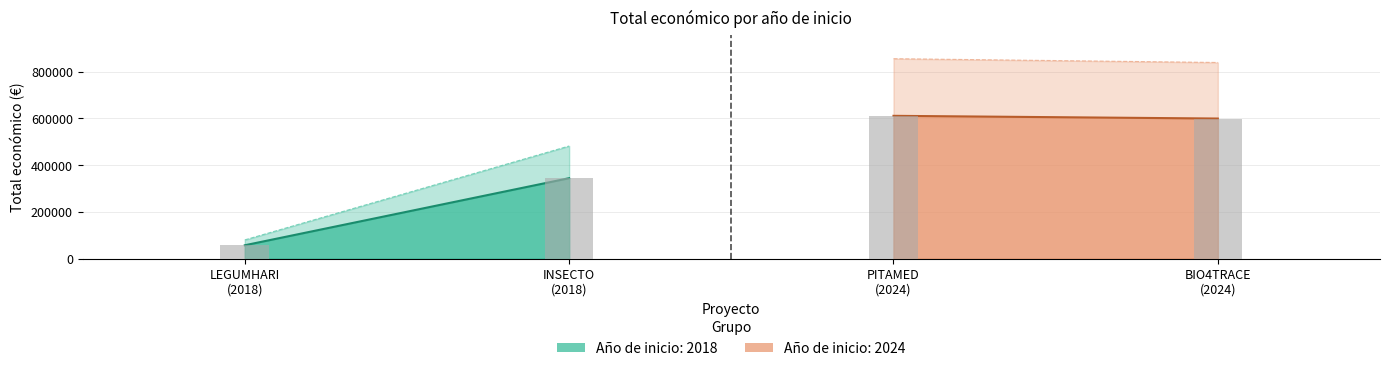

How many data points are less than 599262?

2